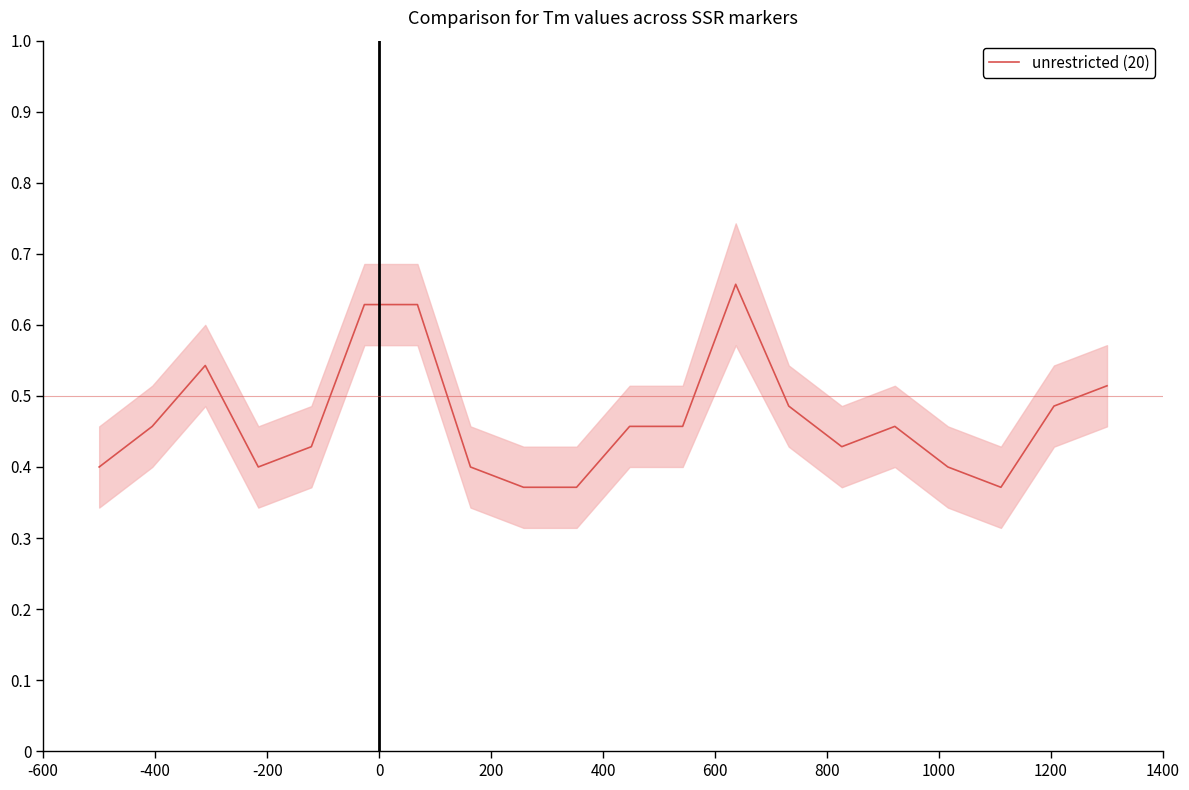

What is the sum of the values at 1200 and 400?

1.0